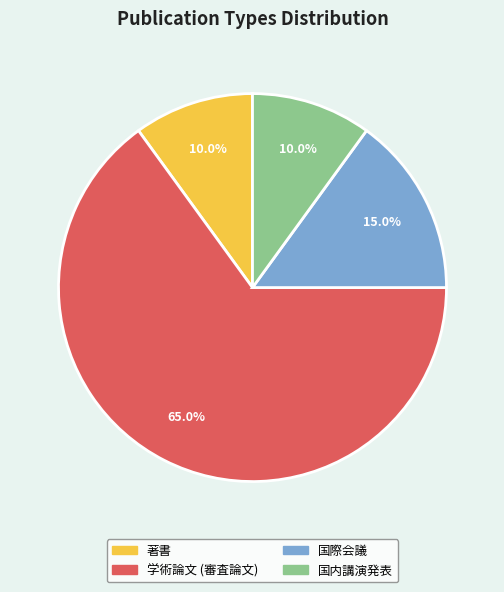

To the nearest percent, what portion does 学術論文 (審査論文) represent?

65%